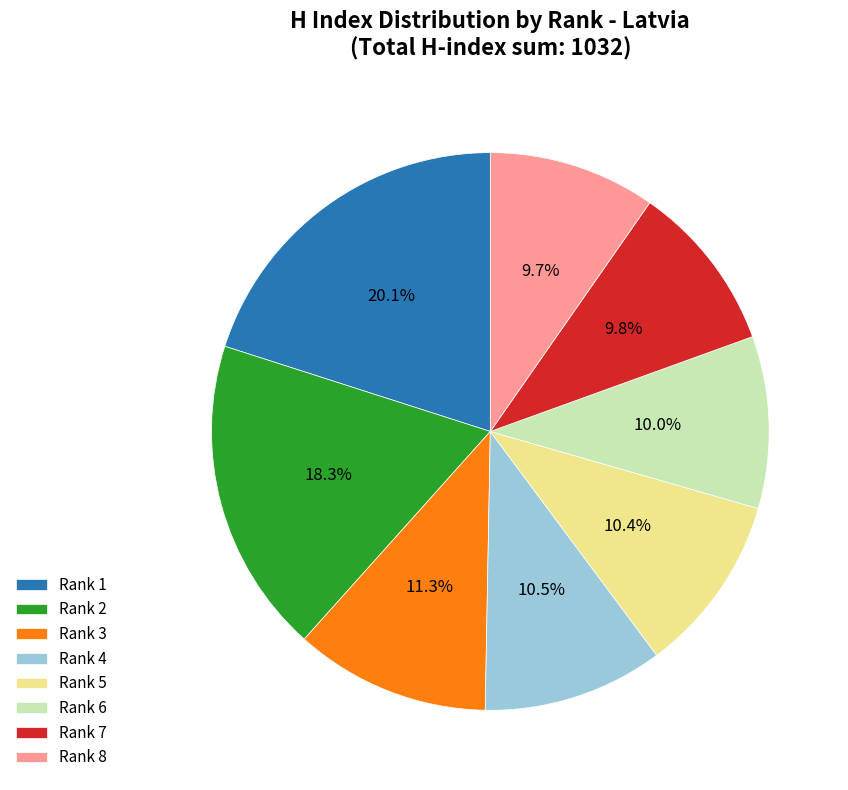

What is the largest slice in the pie chart?

Rank 1